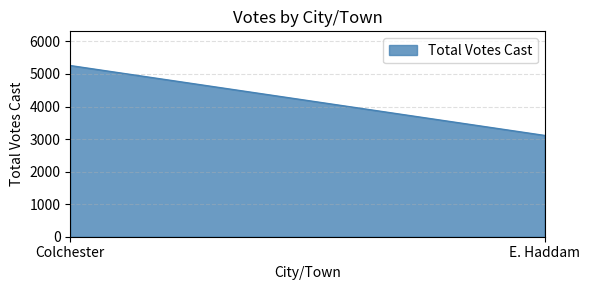

Between E. Haddam and Colchester, which is larger?

Colchester